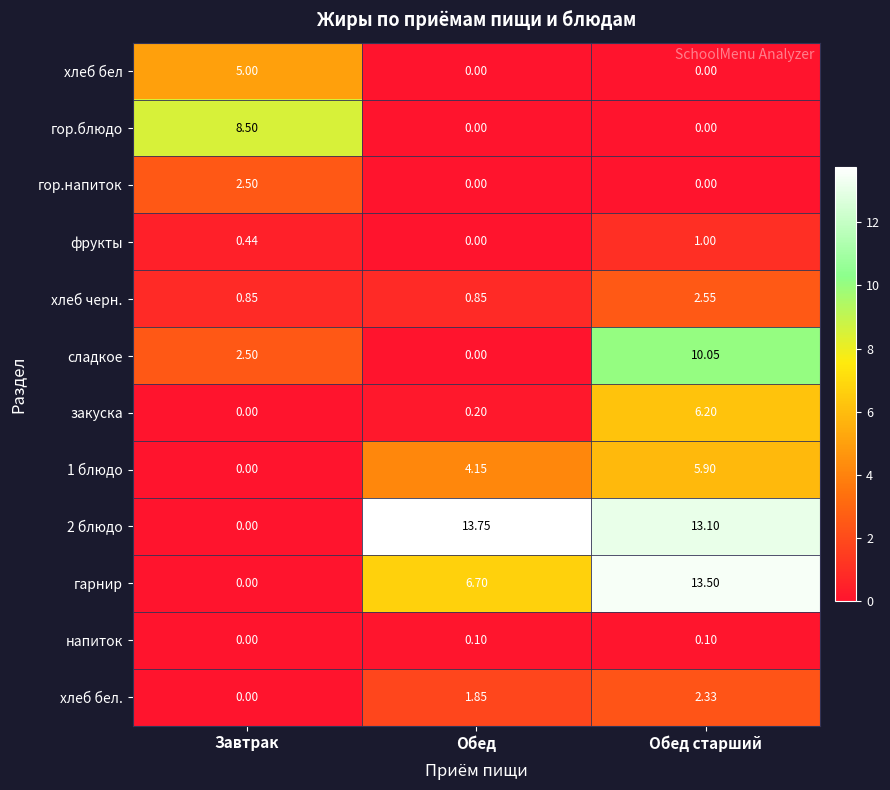

Which category has the highest value across all series?

Обед